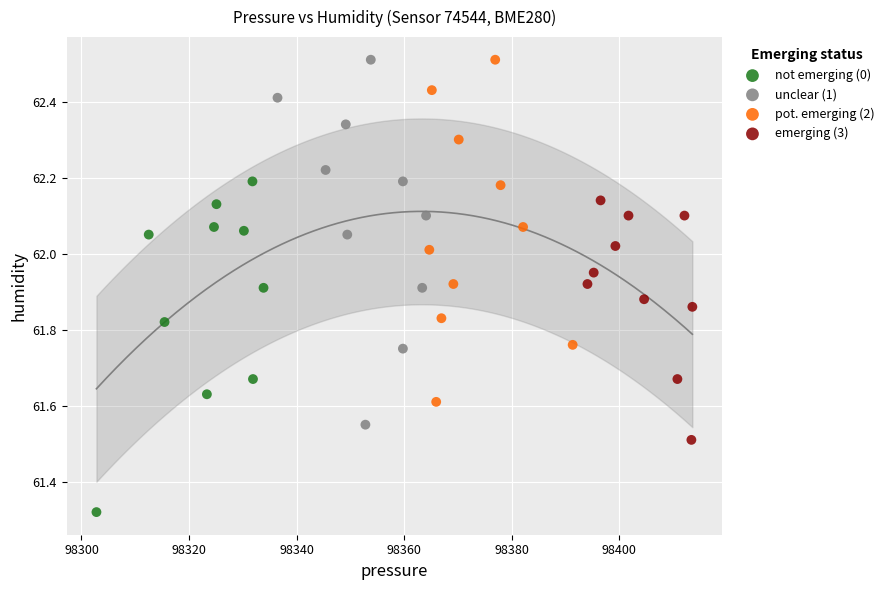

Which series contains the lowest Y value?

not emerging (0)